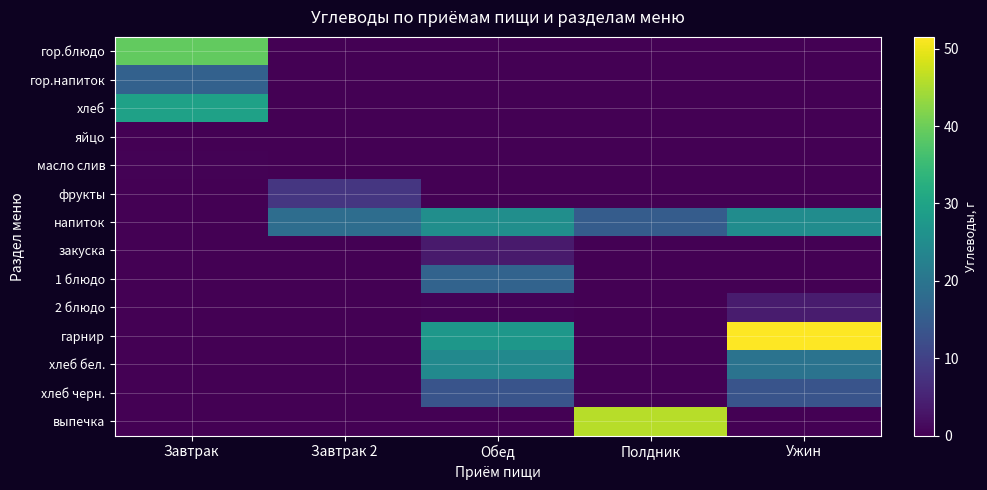

What is the maximum value shown in the chart?

51.5